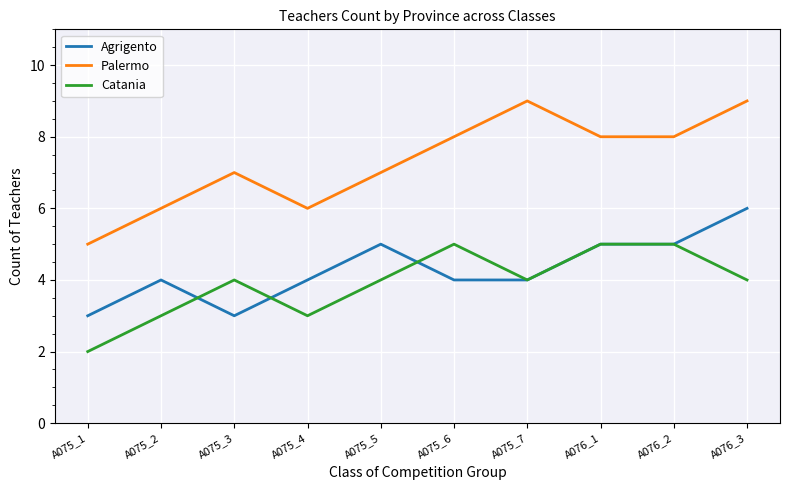

True or false: Agrigento has a value of 5 at A075_2.

False